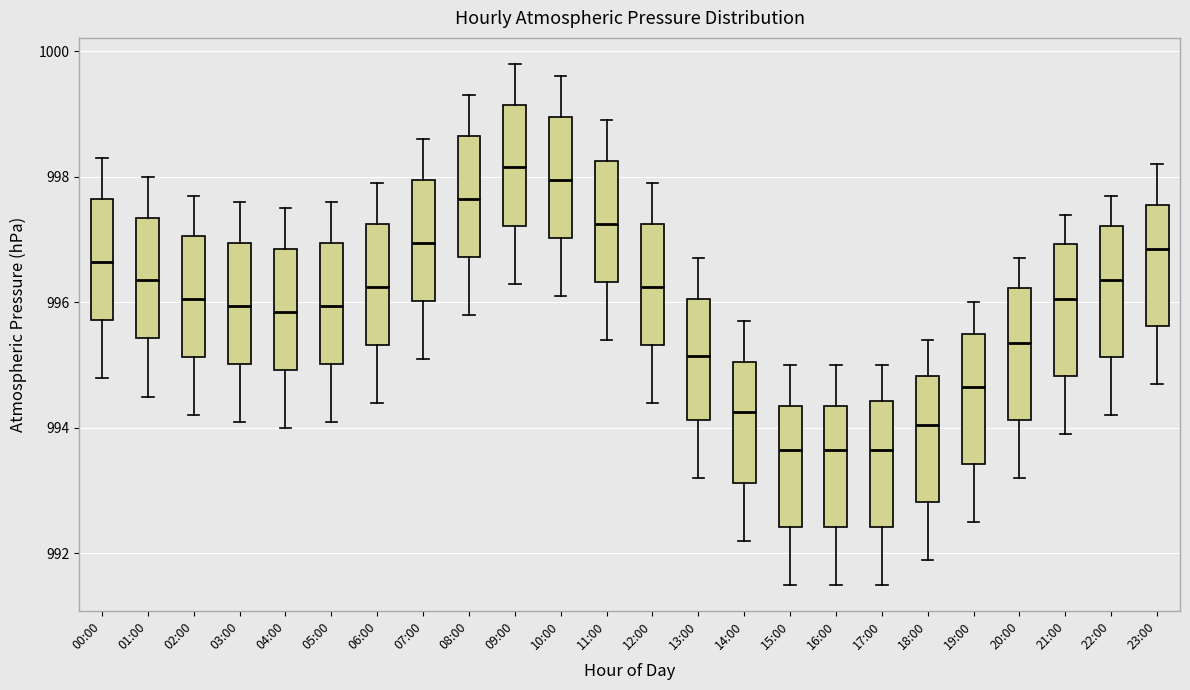

Reading left to right, read every box against the y-axis: the position of its median line, the range the box covers, and the ends of its whiskers. The values are not printed on the chart, so give them approximately, as read against the axis.

00:00: median 996.6, box 995.8 to 997.6, whiskers 994.8 to 998.4
01:00: median 996.4, box 995.4 to 997.4, whiskers 994.6 to 998.0
02:00: median 996.0, box 995.2 to 997.0, whiskers 994.2 to 997.8
03:00: median 996.0, box 995.0 to 997.0, whiskers 994.2 to 997.6
04:00: median 995.8, box 995.0 to 996.8, whiskers 994.0 to 997.6
05:00: median 996.0, box 995.0 to 997.0, whiskers 994.2 to 997.6
06:00: median 996.2, box 995.4 to 997.2, whiskers 994.4 to 998.0
07:00: median 997.0, box 996.0 to 998.0, whiskers 995.2 to 998.6
08:00: median 997.6, box 996.8 to 998.6, whiskers 995.8 to 999.4
09:00: median 998.2, box 997.2 to 999.2, whiskers 996.4 to 999.8
10:00: median 998.0, box 997.0 to 999.0, whiskers 996.2 to 999.6
11:00: median 997.2, box 996.4 to 998.2, whiskers 995.4 to 999.0
12:00: median 996.2, box 995.4 to 997.2, whiskers 994.4 to 998.0
13:00: median 995.2, box 994.2 to 996.0, whiskers 993.2 to 996.8
14:00: median 994.2, box 993.2 to 995.0, whiskers 992.2 to 995.8
15:00: median 993.6, box 992.4 to 994.4, whiskers 991.6 to 995.0
16:00: median 993.6, box 992.4 to 994.4, whiskers 991.6 to 995.0
17:00: median 993.6, box 992.4 to 994.4, whiskers 991.6 to 995.0
18:00: median 994.0, box 992.8 to 994.8, whiskers 992.0 to 995.4
19:00: median 994.6, box 993.4 to 995.6, whiskers 992.6 to 996.0
20:00: median 995.4, box 994.2 to 996.2, whiskers 993.2 to 996.8
21:00: median 996.0, box 994.8 to 997.0, whiskers 994.0 to 997.4
22:00: median 996.4, box 995.2 to 997.2, whiskers 994.2 to 997.8
23:00: median 996.8, box 995.6 to 997.6, whiskers 994.8 to 998.2